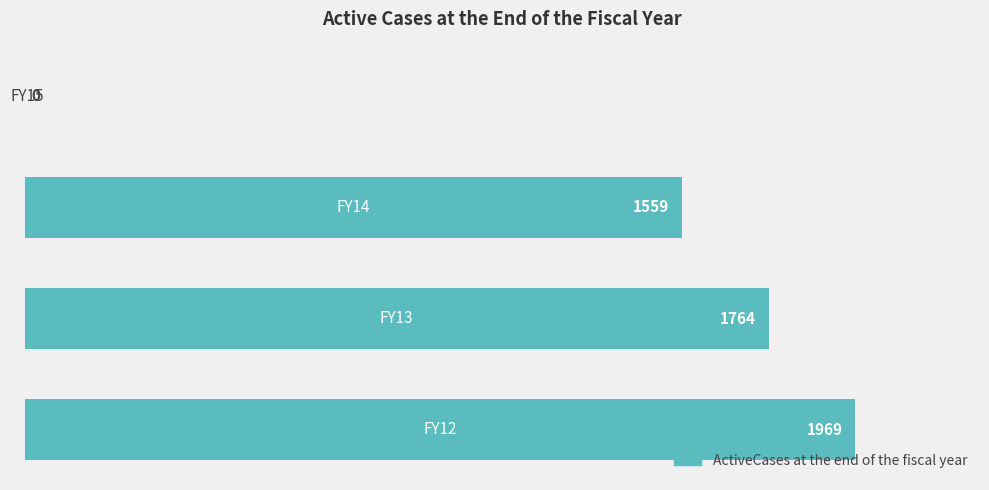

What is the sum of all values?

5292